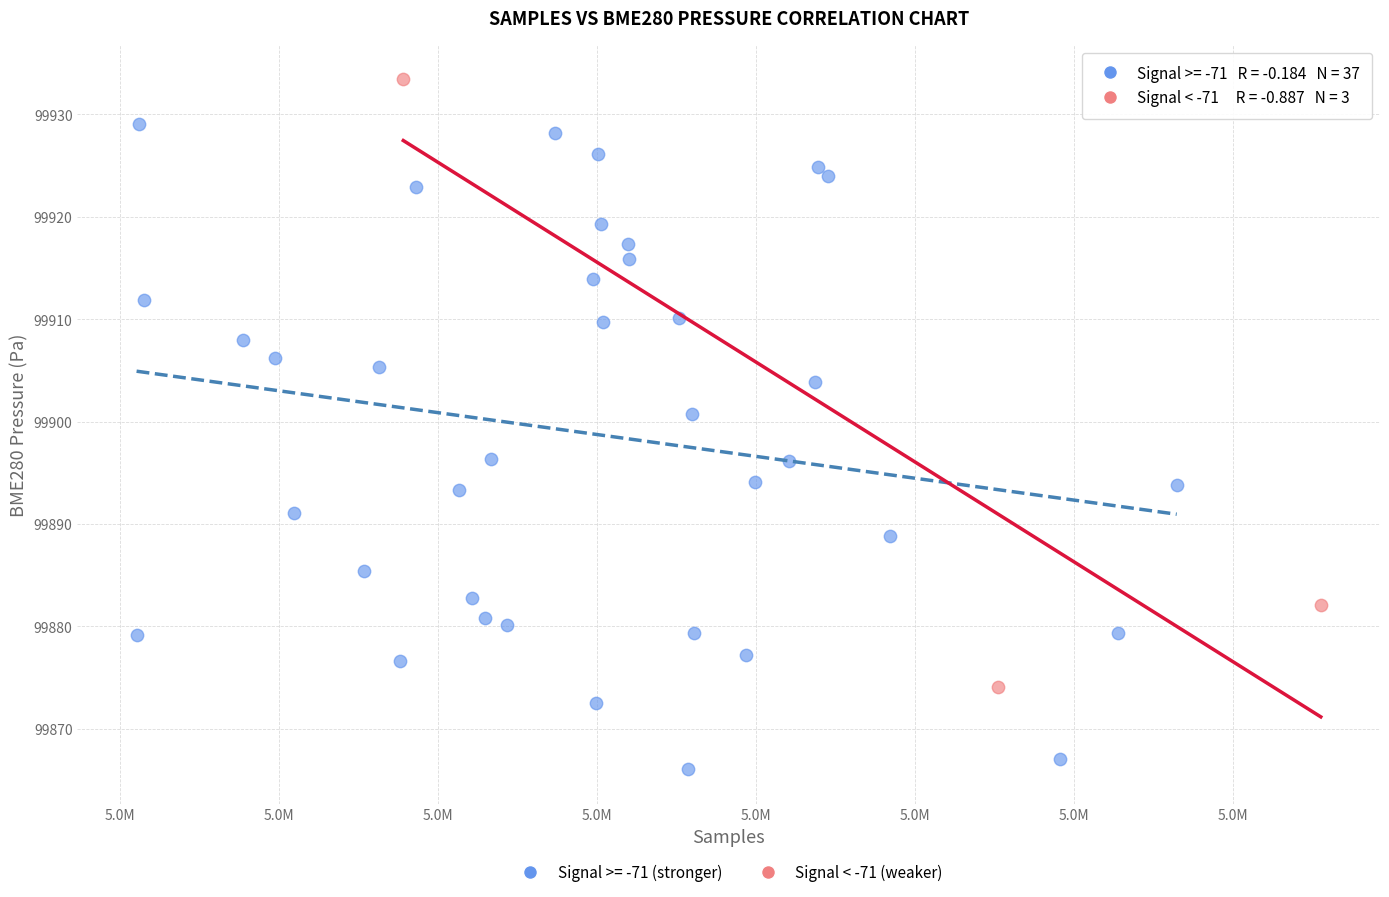

Which series reaches the maximum Y coordinate?

Signal < -71 (weaker)